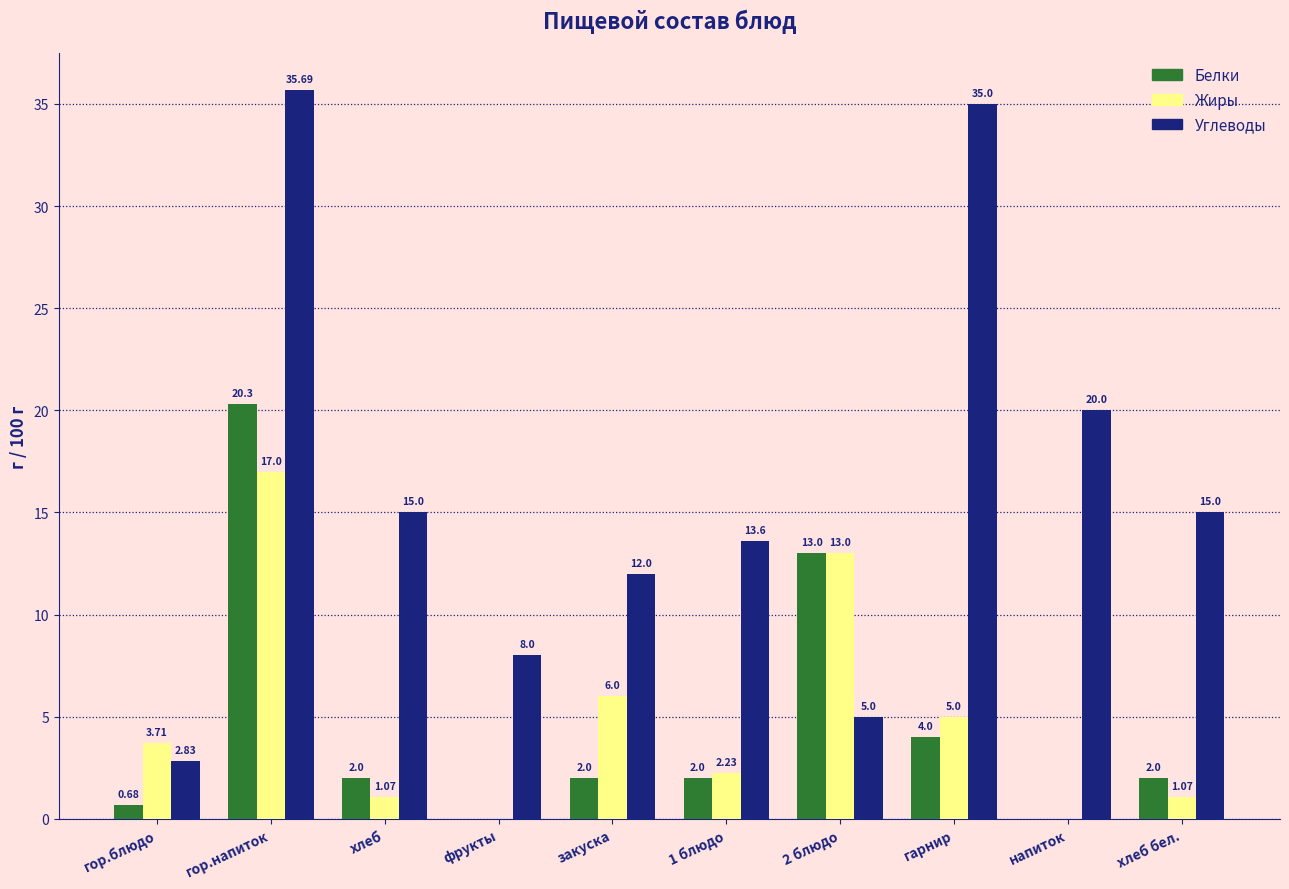

Count the number of data series in this chart.

3